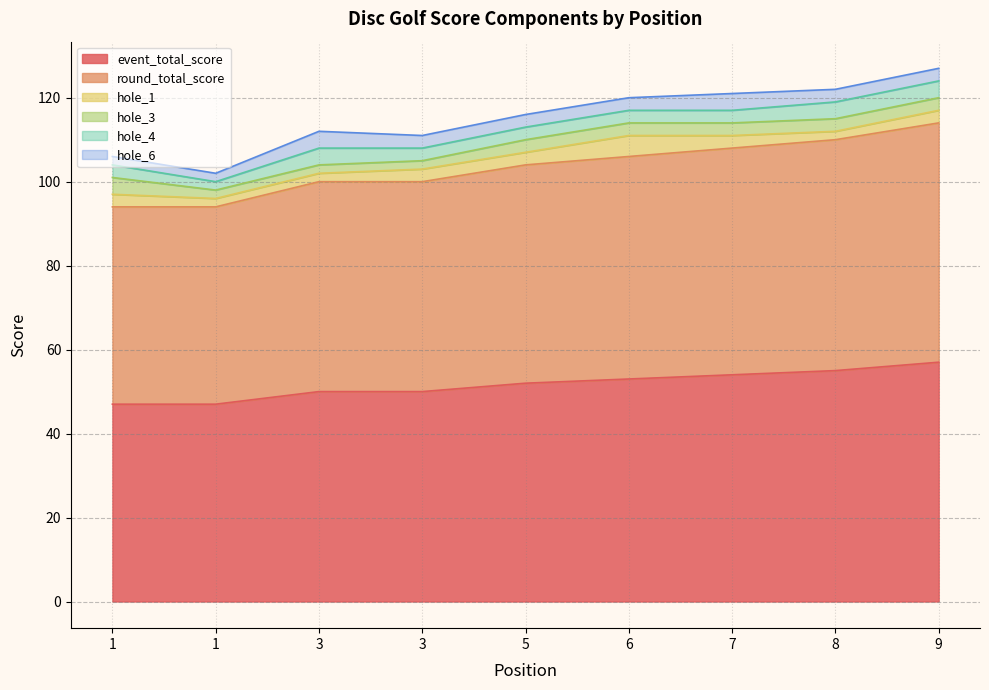

Reading left to right, list all the values displayed in this chart.

event_total_score: 47	47	50	50	52	53	54	55	57
round_total_score: 47	47	50	50	52	53	54	55	57
hole_1: 3	2	2	3	3	5	3	2	3
hole_3: 4	2	2	2	3	3	3	3	3
hole_4: 3	2	4	3	3	3	3	4	4
hole_6: 2	2	4	3	3	3	4	3	3